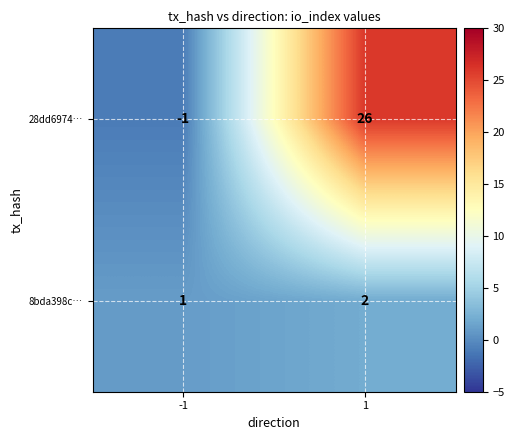

How many data points in 28dd6974… are less than 26?

1